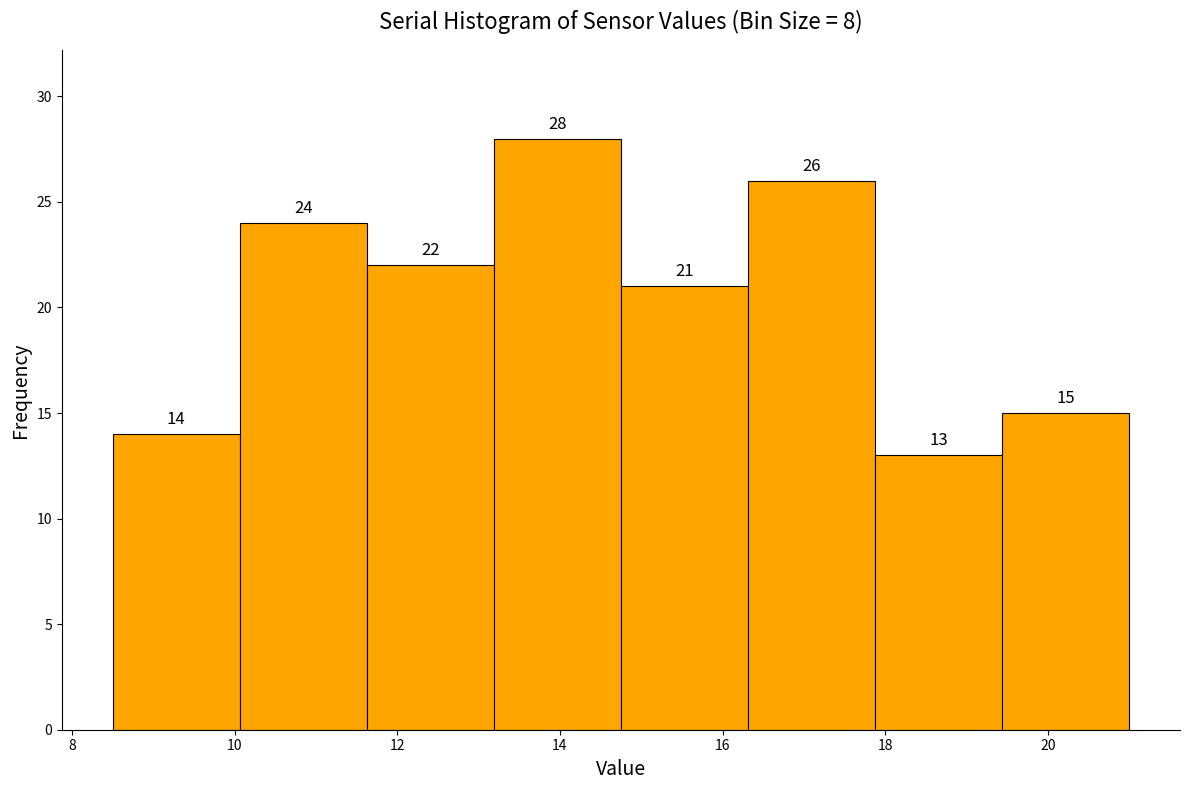

Reading left to right, list every bar in this chart as the range it spans on the x-axis followed by its height. The bar edges are not printed on the chart, so give them approximately, as read against the axis.

8.6 to 10.0: 14
10.0 to 11.6: 24
11.6 to 13.2: 22
13.2 to 14.8: 28
14.8 to 16.4: 21
16.4 to 17.8: 26
17.8 to 19.4: 13
19.4 to 21.0: 15